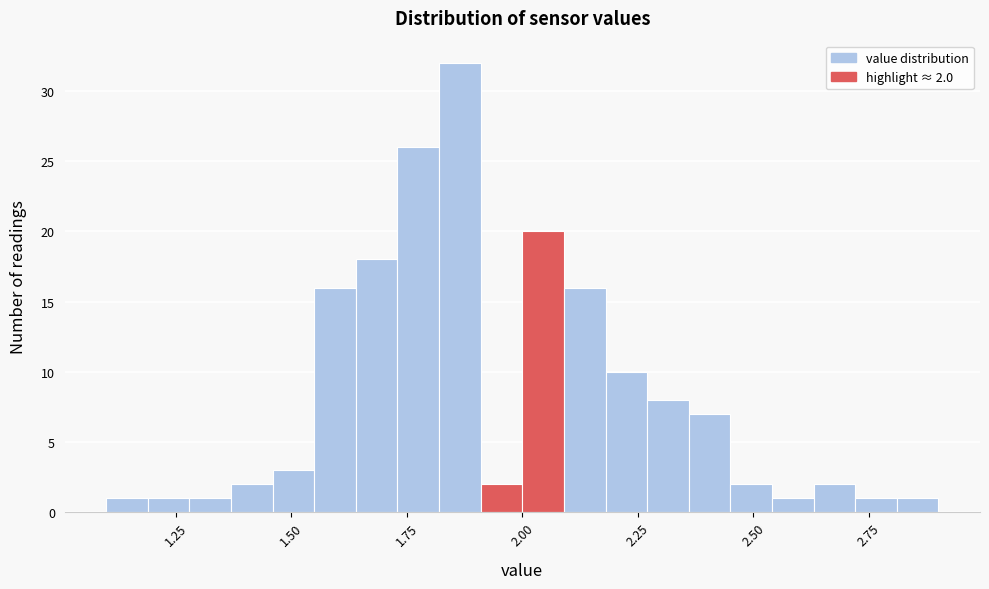

Read against the x-axis, roughly where is the centre of the tallest bar?

1.85